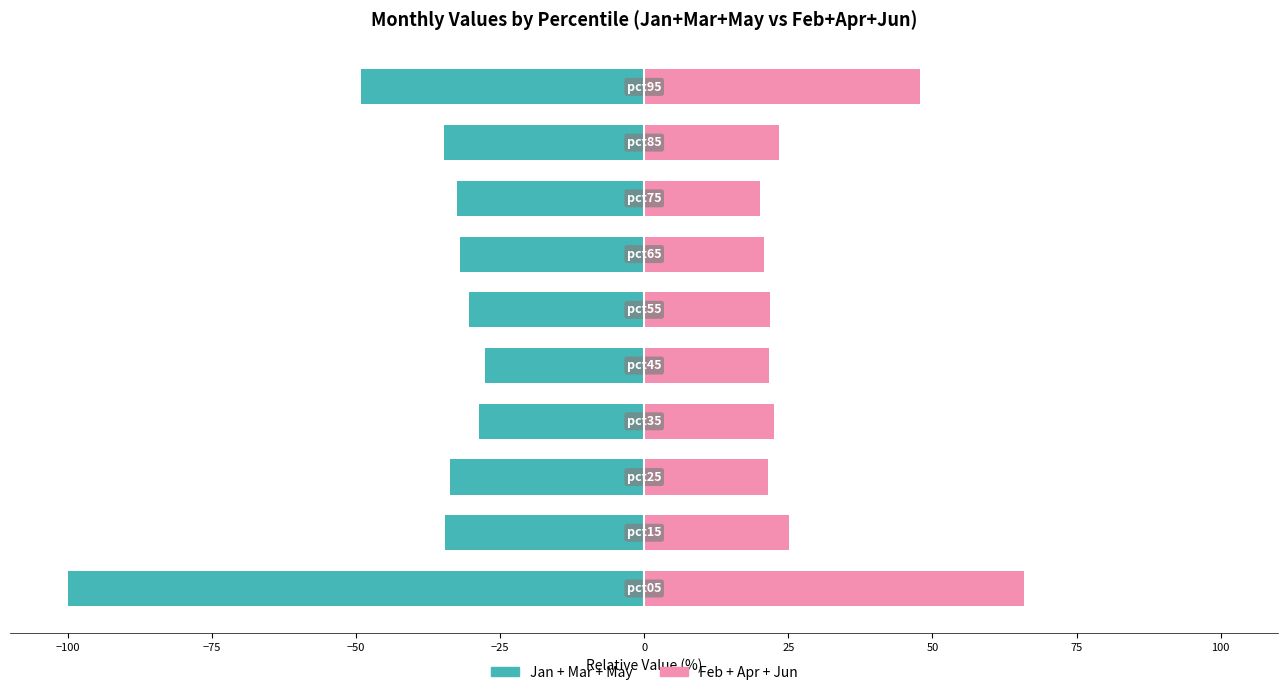

Which series has the largest range (max minus min)?

Jan+Mar+May